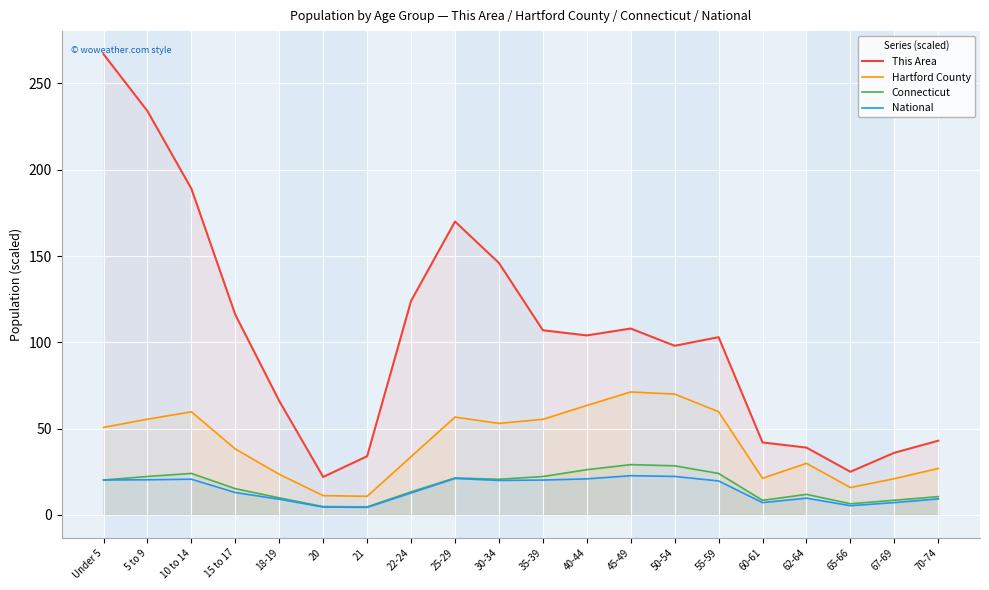

The value of Hartford County at 50-54 is 21.1. True or false?

False